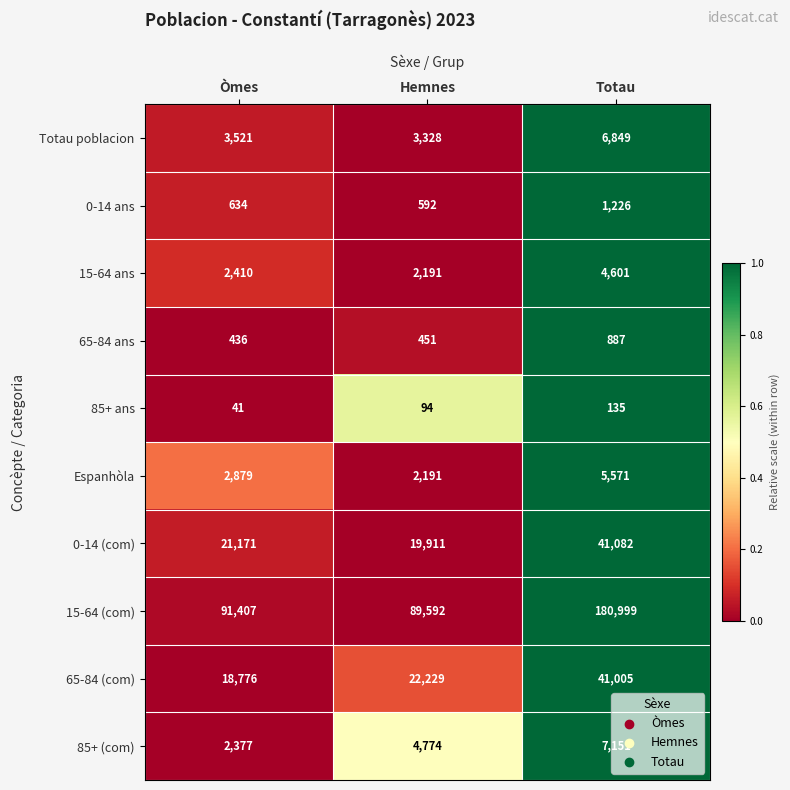

Count the 85+ ans values in the range 41 to 135.

3